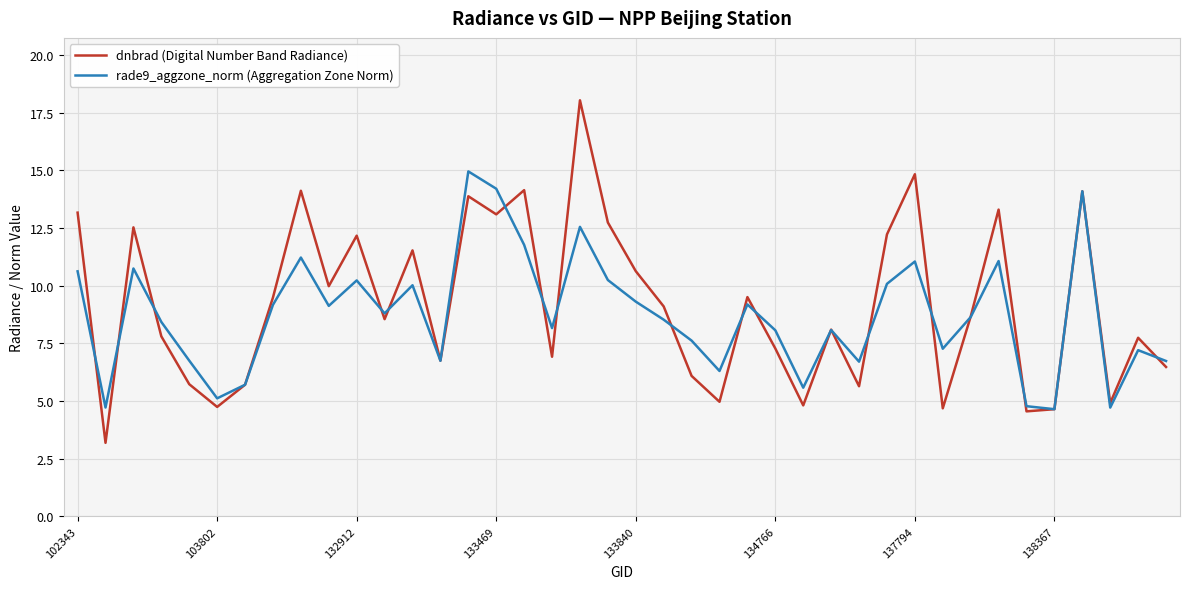

What is the maximum value for dnbrad (Digital Number Band Radiance)?

18.0